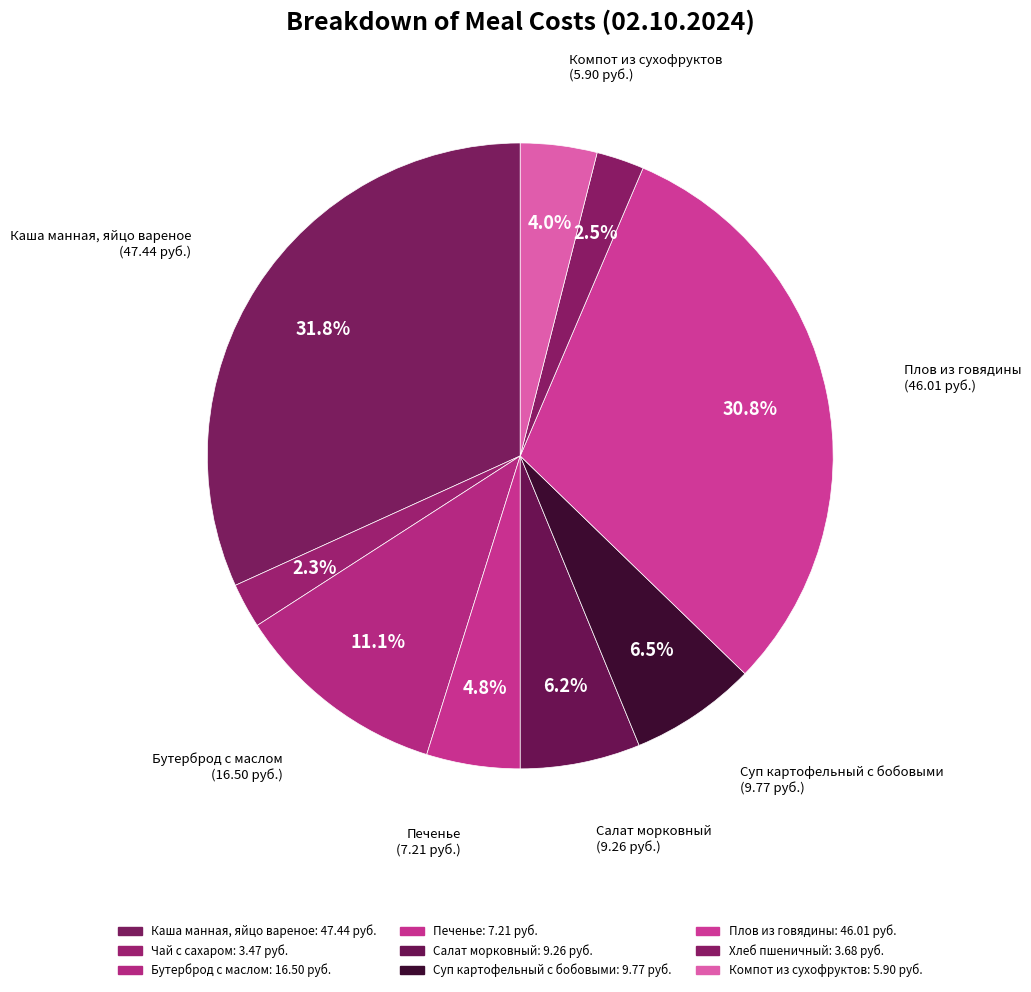

How many segments does this pie chart have?

9